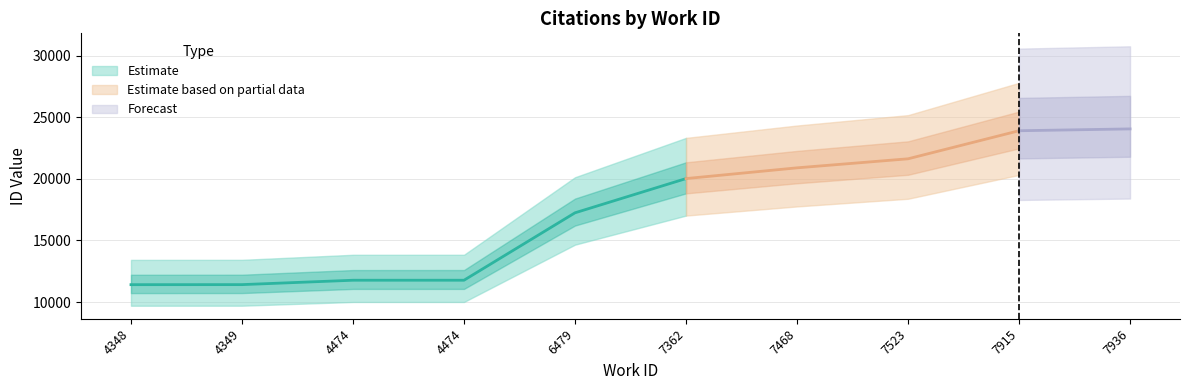

Reading left to right, extract all data points from this chart.

4348=11410	4349=11414	4474=11770	4474=11771	6479=17243	7362=20021	7468=20893	7523=21626	7915=23904	7936=24053